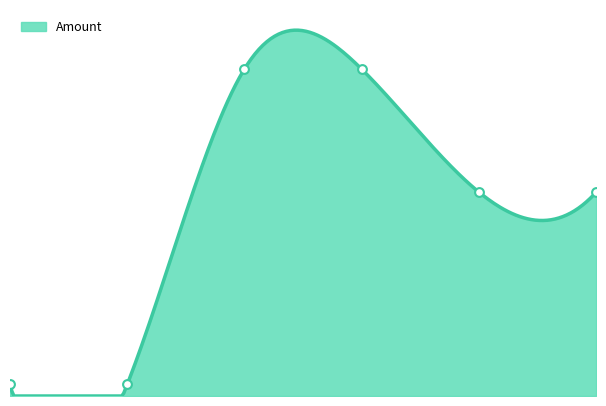

Between 2017-08-31 15:01:43 and 2017-08-31 14:21:44, which is larger?

2017-08-31 14:21:44